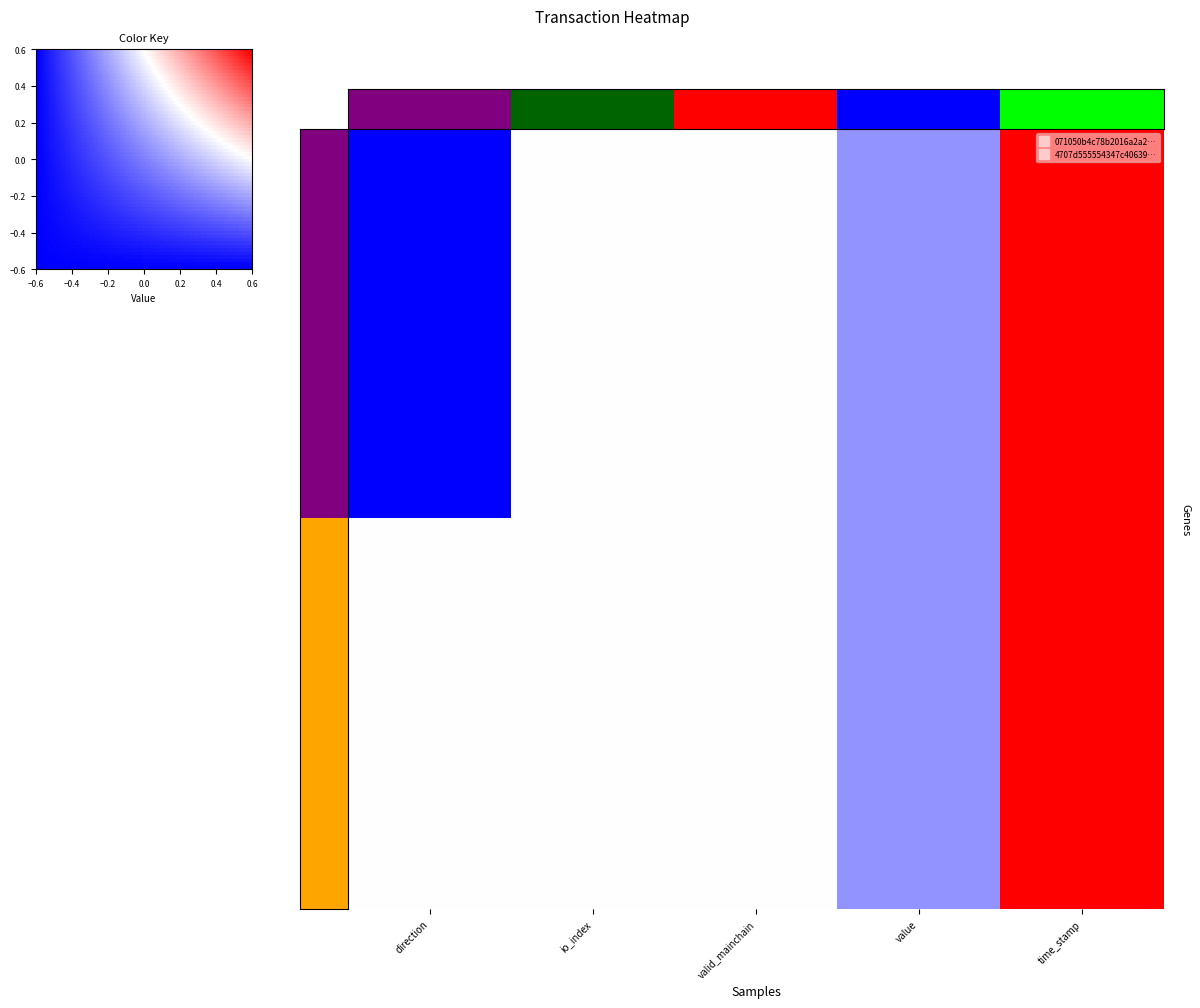

Which has a higher value, direction or valid_mainchain?

valid_mainchain